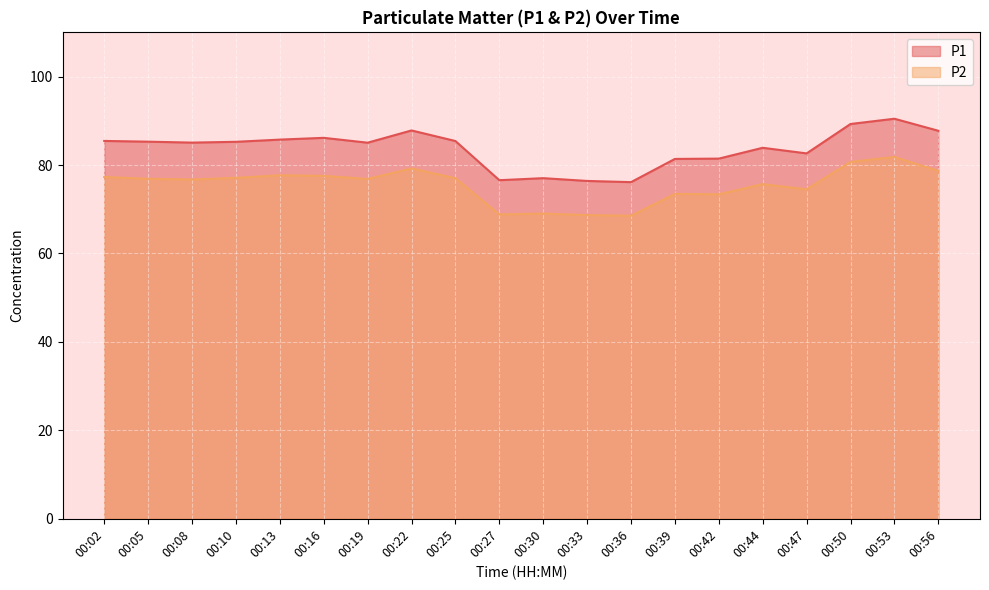

What are all the series names shown in the legend?

P1, P2